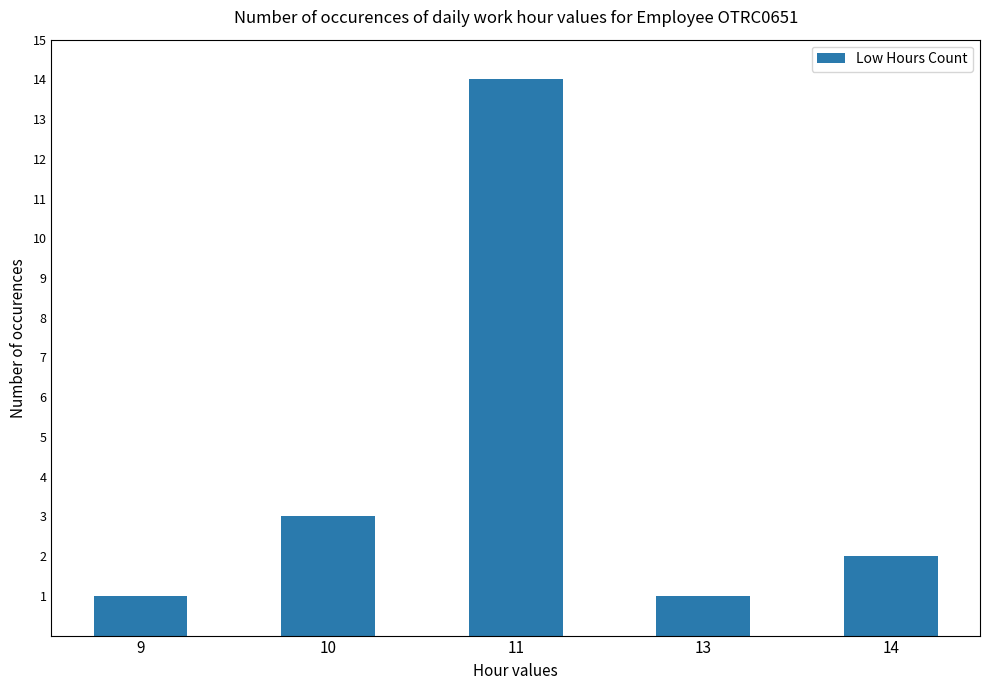

What is the maximum value shown in the chart?

14